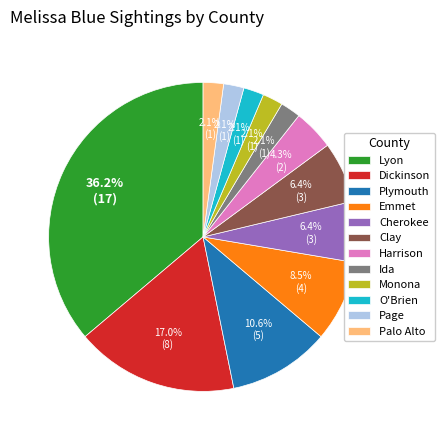

What is the ratio of the value at Harrison to the value at Cherokee?

0.7